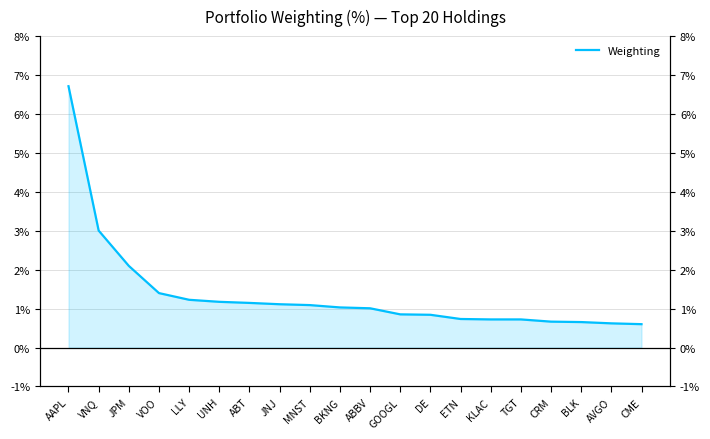

What is the label of the 10th point from the right?

ABBV